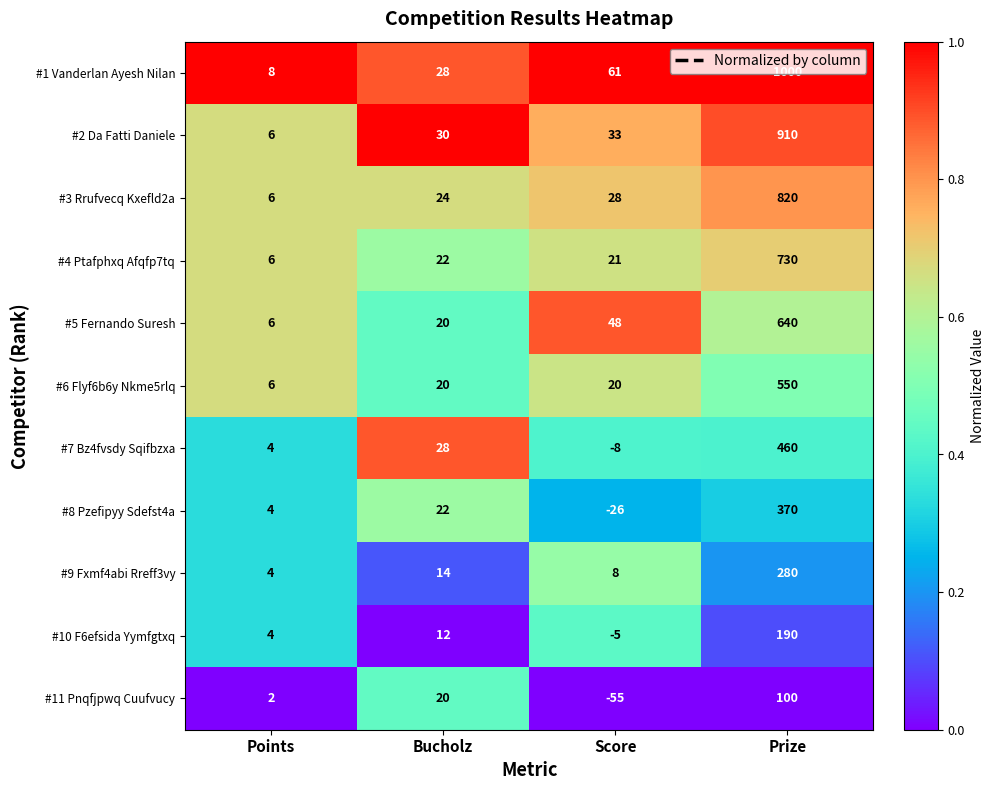

List the labels in order of #9 Fxmf4abi Rreff3vy value, largest first.

Prize, Bucholz, Score, Points